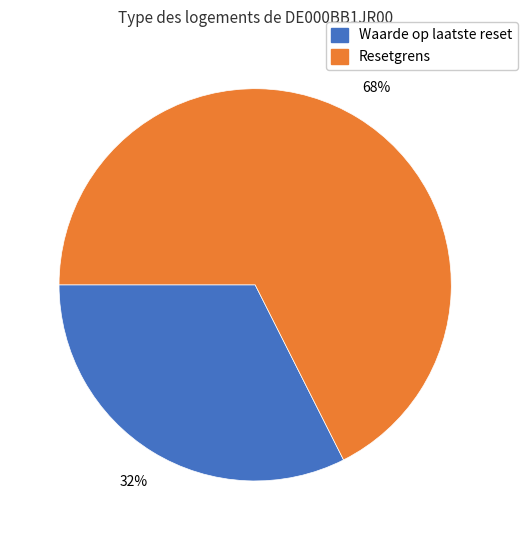

True or false: Waarde op laatste reset accounts for 32% of the total.

True